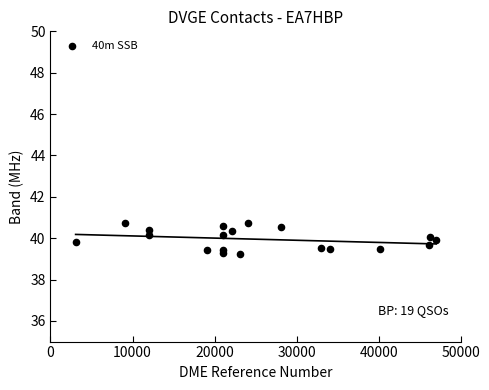

What is the range of X values (max minus min)?

43950.0